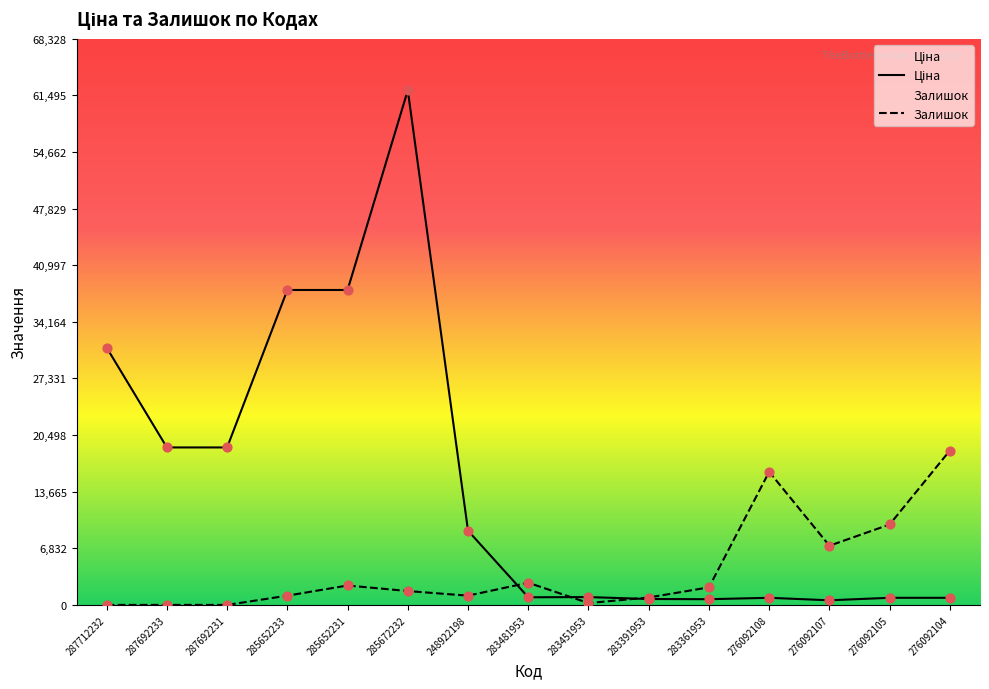

Which series has the widest spread of Y values?

Ціна